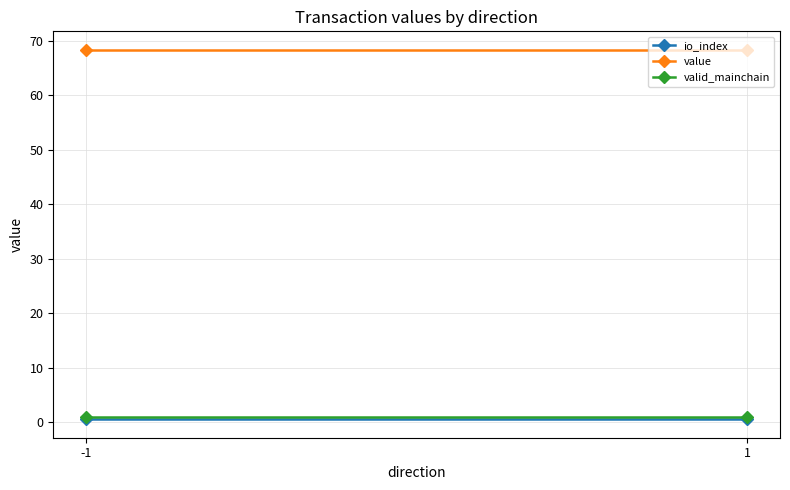

Reading left to right, extract all data points from this chart.

io_index: -1=0.5	1=0.5
value: -1=68.3	1=68.3
valid_mainchain: -1=1.0	1=1.0